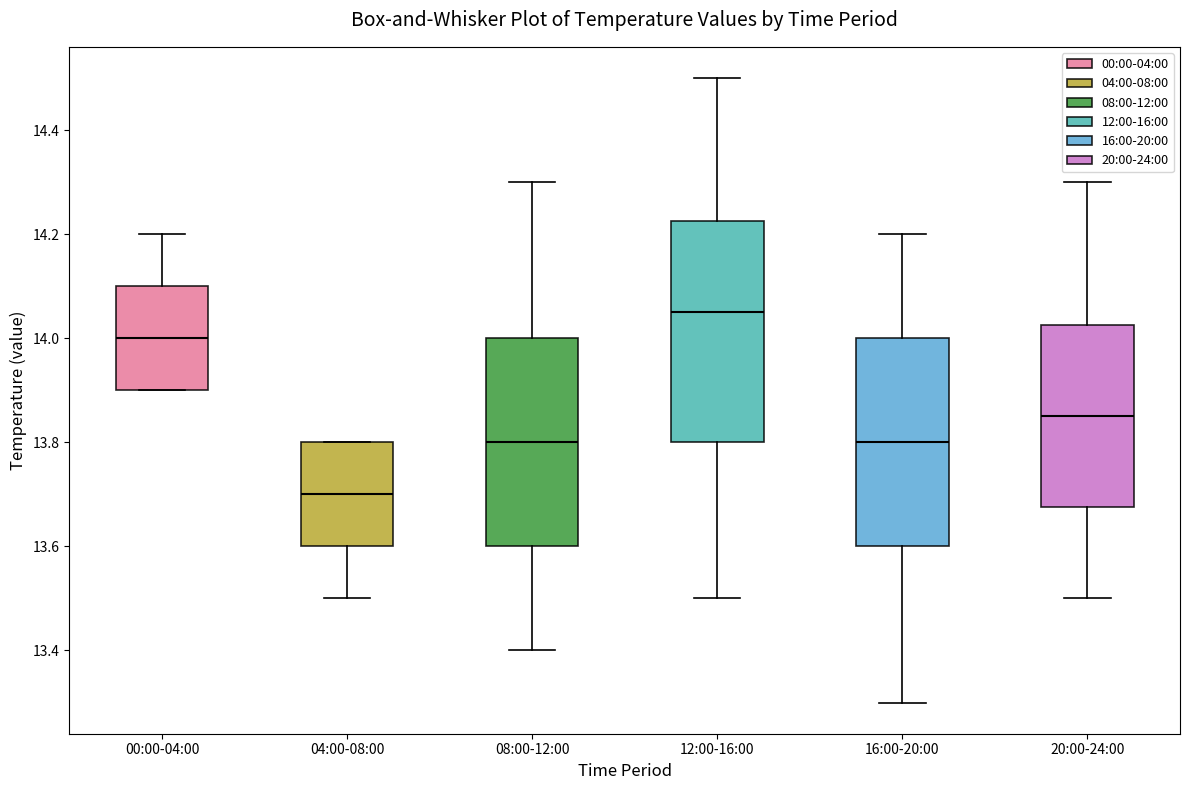

Reading left to right, transcribe this box plot: for each box, give where its median line is, the range the box spans, and where its two whiskers end, as read against the y-axis. The values are not printed on the chart, so give them approximately, as read against the axis.

00:00-04:00: median 14.00, box 13.90 to 14.10, whiskers 13.90 to 14.20
04:00-08:00: median 13.70, box 13.60 to 13.80, whiskers 13.50 to 13.80
08:00-12:00: median 13.80, box 13.60 to 14.00, whiskers 13.40 to 14.30
12:00-16:00: median 14.06, box 13.80 to 14.22, whiskers 13.50 to 14.50
16:00-20:00: median 13.80, box 13.60 to 14.00, whiskers 13.30 to 14.20
20:00-24:00: median 13.86, box 13.68 to 14.02, whiskers 13.50 to 14.30